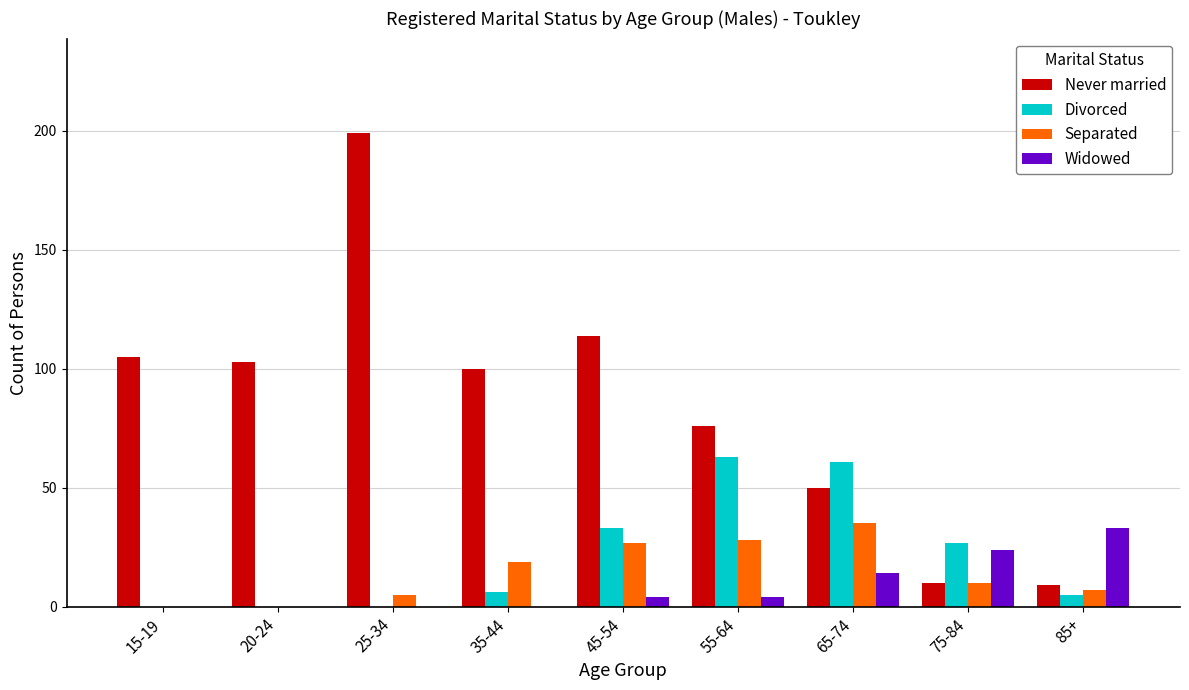

What is the spread (max minus min) of values at 65-74?

47